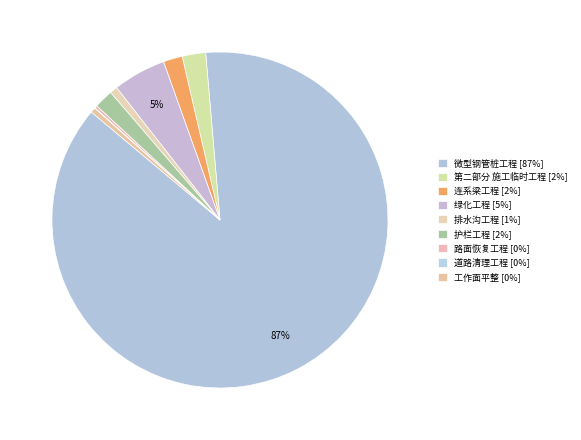

What is the largest slice in the pie chart?

微型钢管桩工程